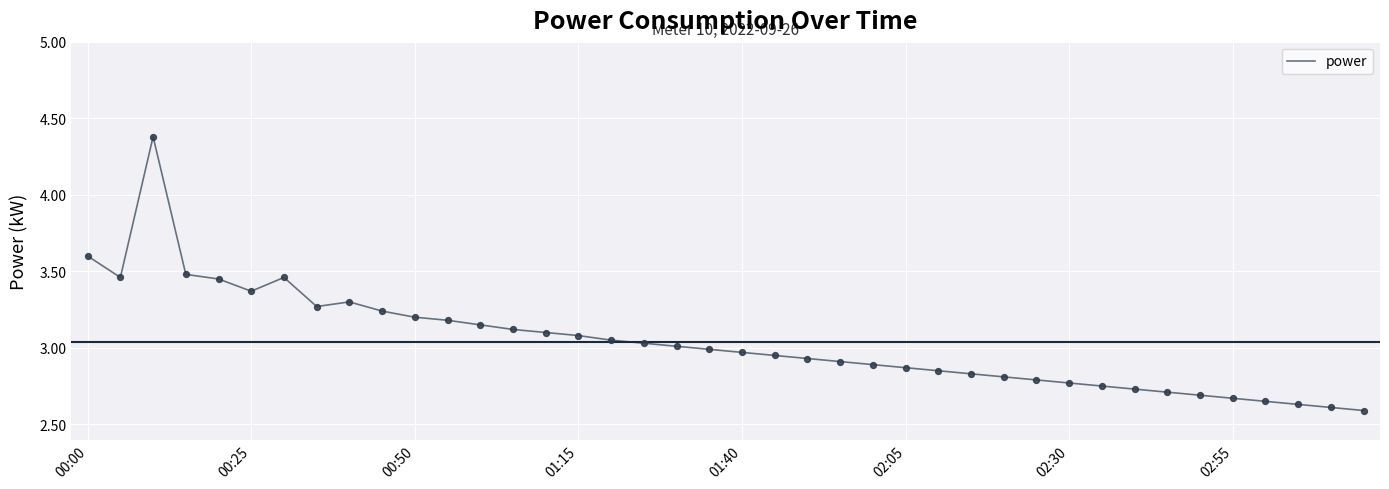

What is the maximum value shown in the chart?

4.4